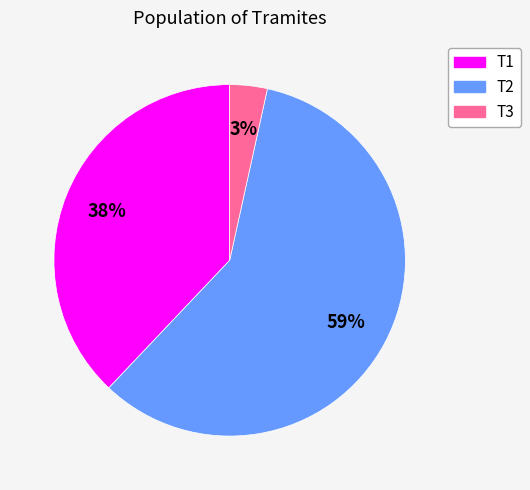

How many segments does this pie chart have?

3